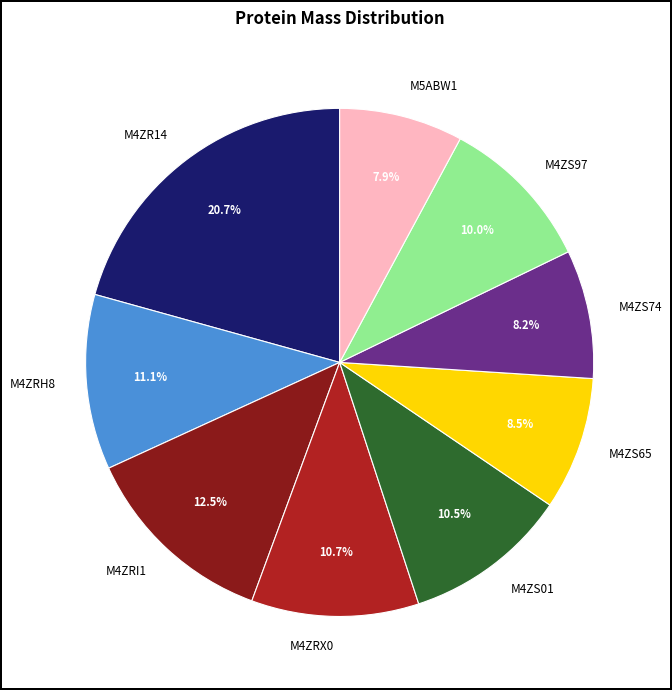

Which slice is the largest?

M4ZR14